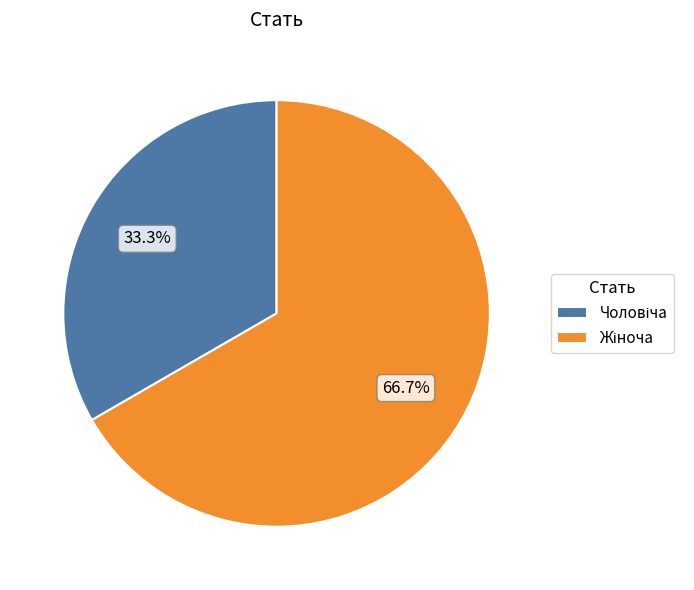

Does any single category account for the majority?

Yes